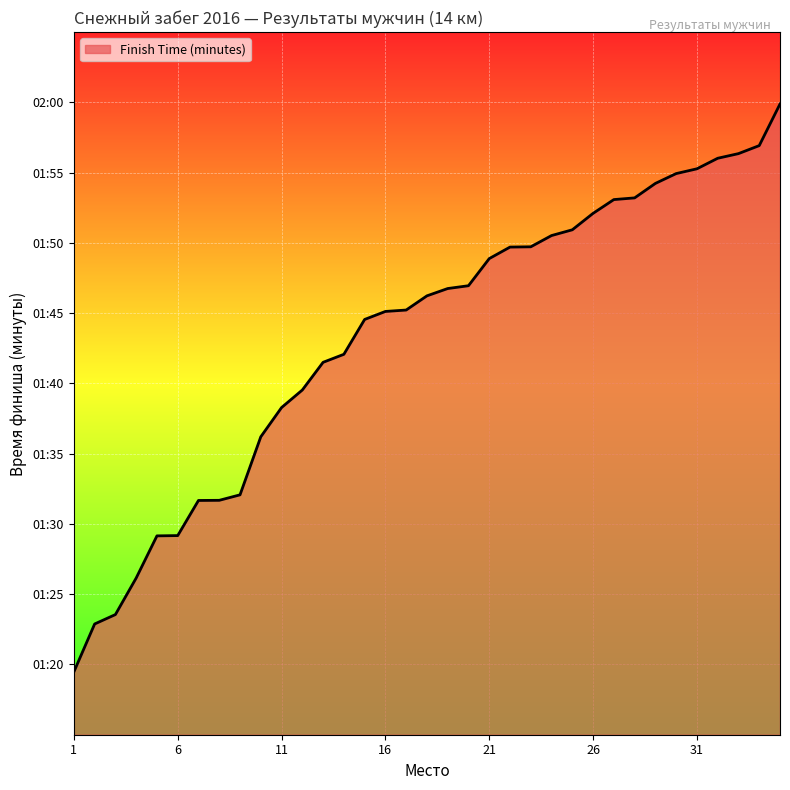

Does the chart have visible grid lines?

Yes